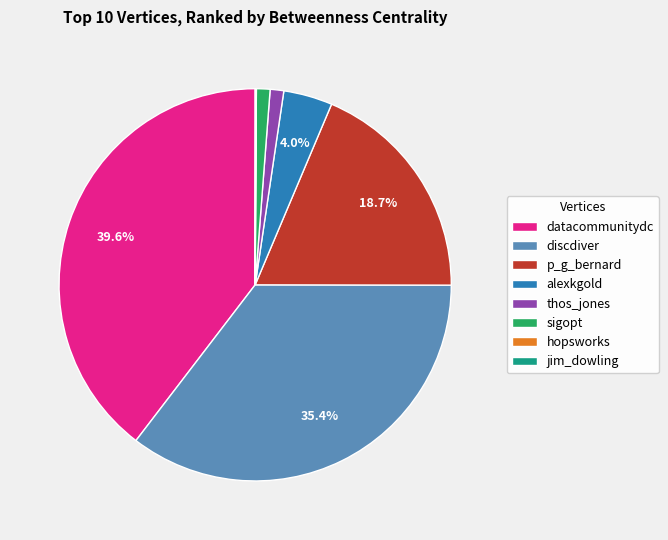

Which category has the biggest portion of the pie?

datacommunitydc